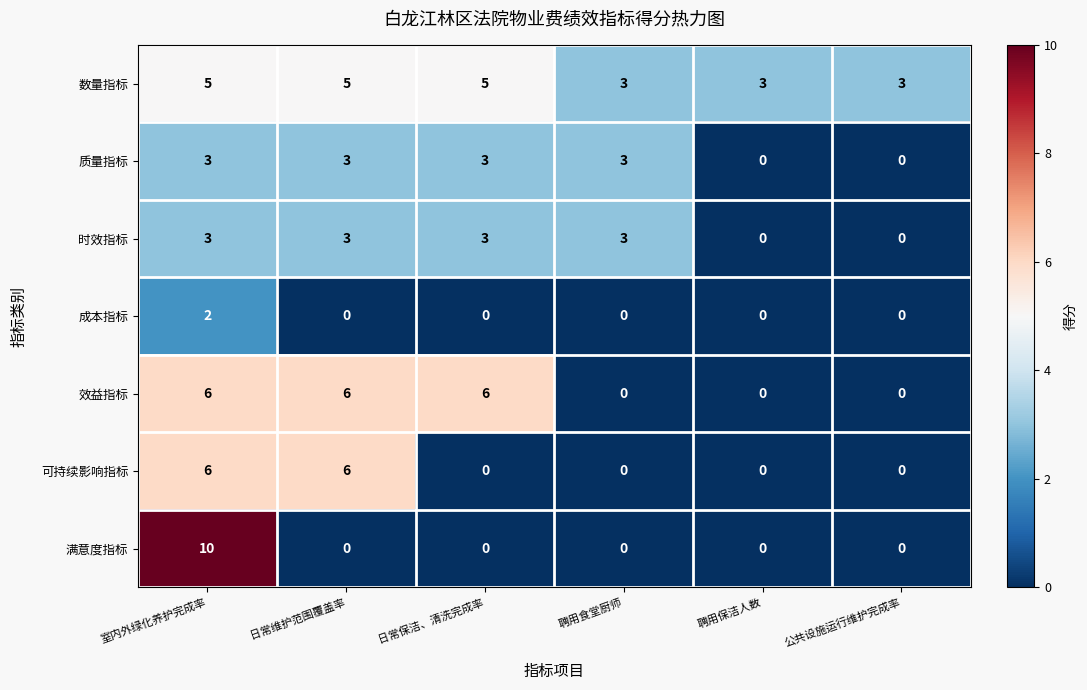

What is the sum of all 质量指标 values?

12